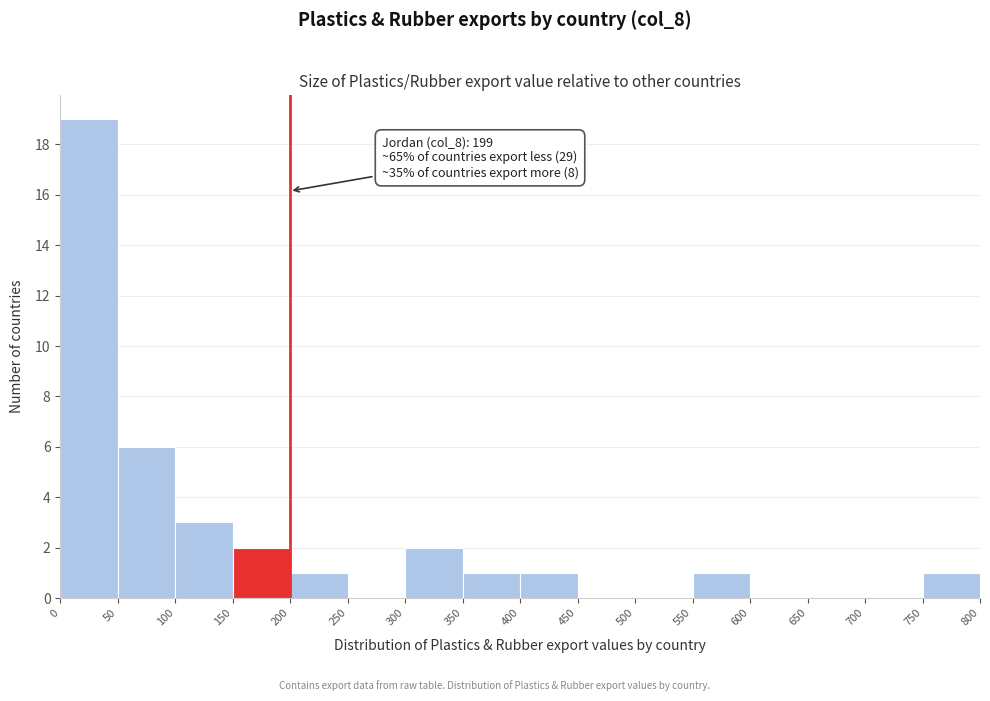

Which range on the x-axis has the tallest bar?

0 to 50